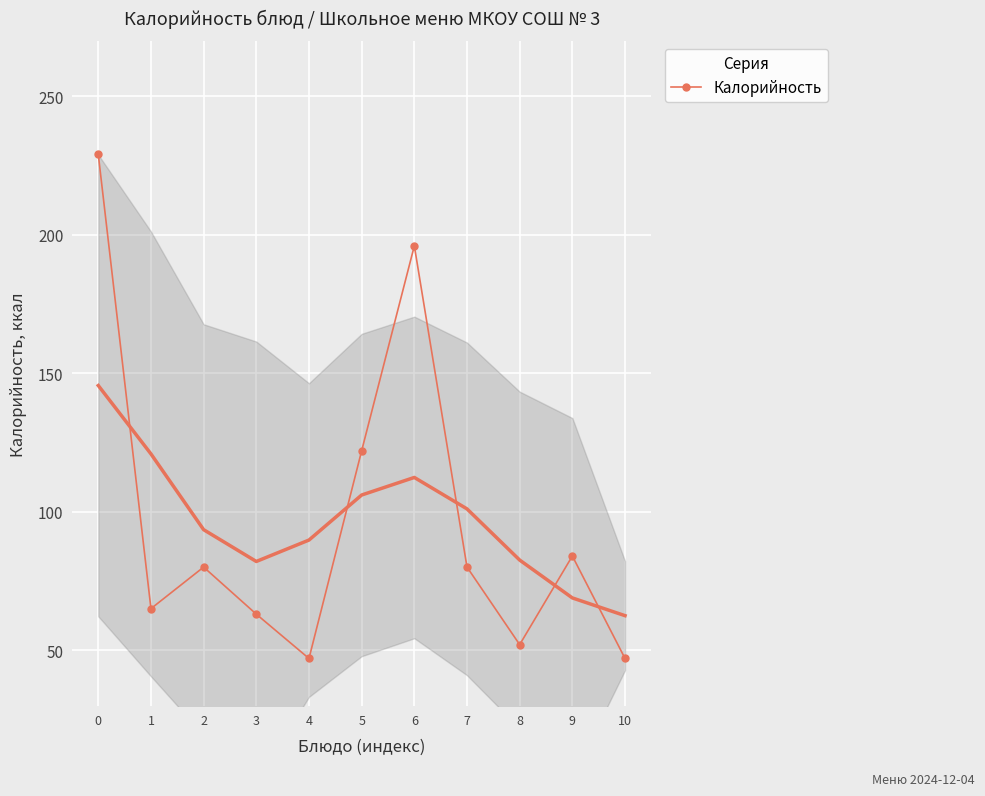

How many interior local peaks (higher than both neighbors) does the data have?

3